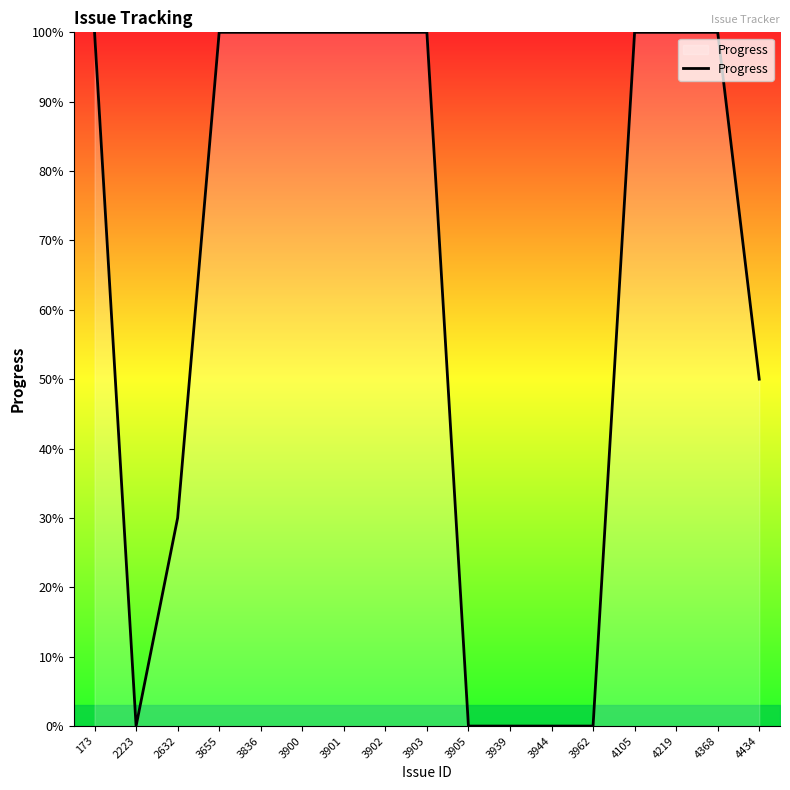

Reading right to left, extract all data points from this chart.

4434=50	4368=100	4219=100	4105=100	3962=0	3944=0	3939=0	3905=0	3903=100	3902=100	3901=100	3900=100	3836=100	3655=100	2632=30	2223=0	173=100